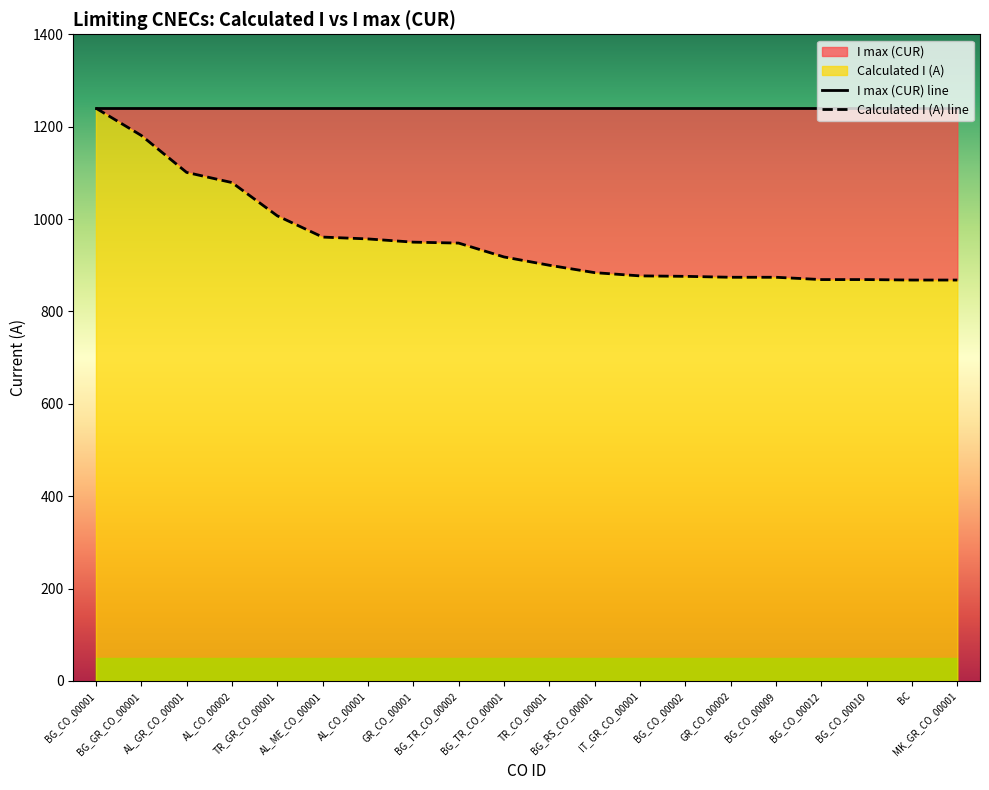

True or false: there are more than 0 points higher than both neighbors.

False